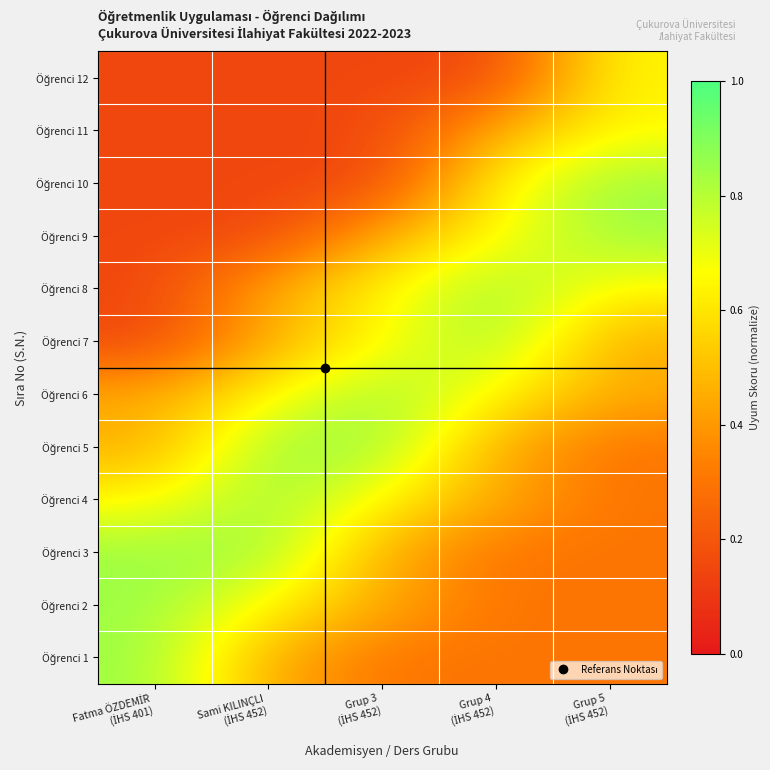

At how many categories does at least one series exceed 0?

5